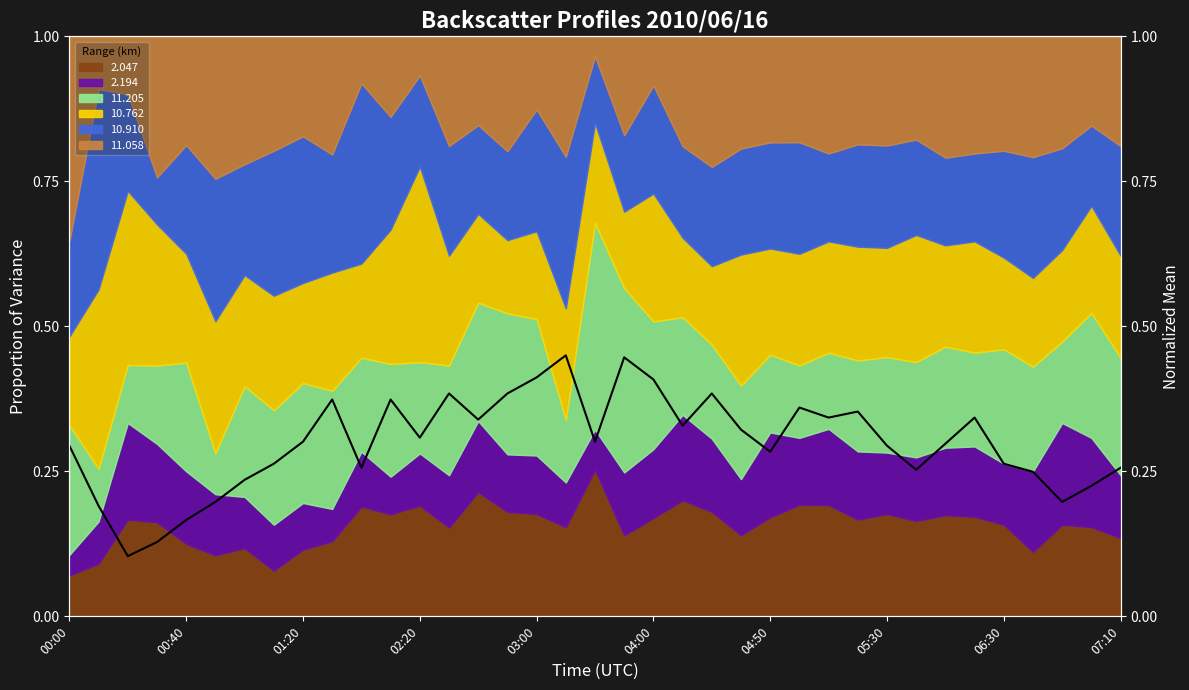

What is the value of the 3rd point from the left?

0.1